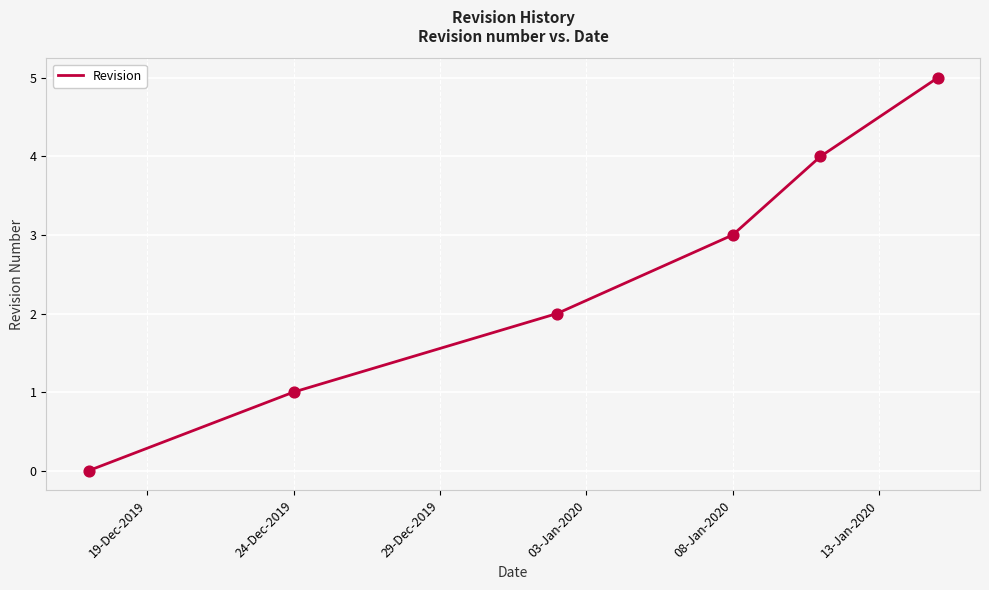

True or false: the data has more than 2 interior local peaks.

False